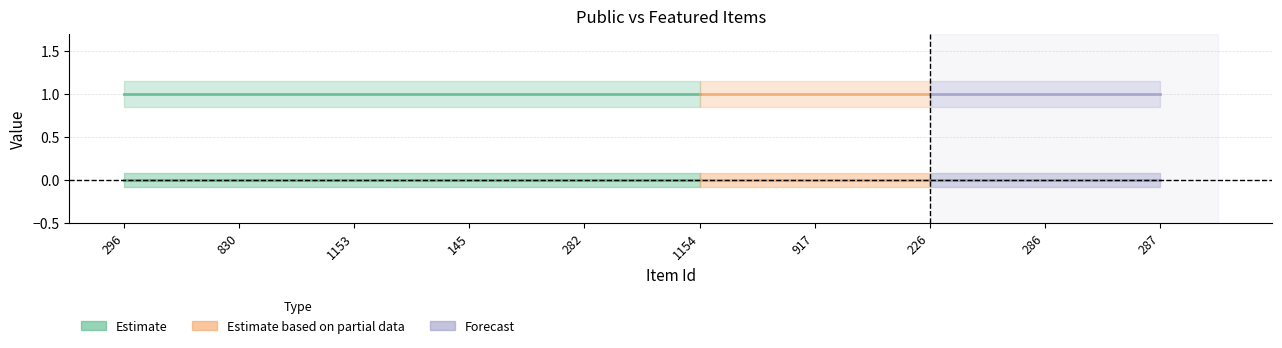

Which series changed the most between 282 and 226?

public